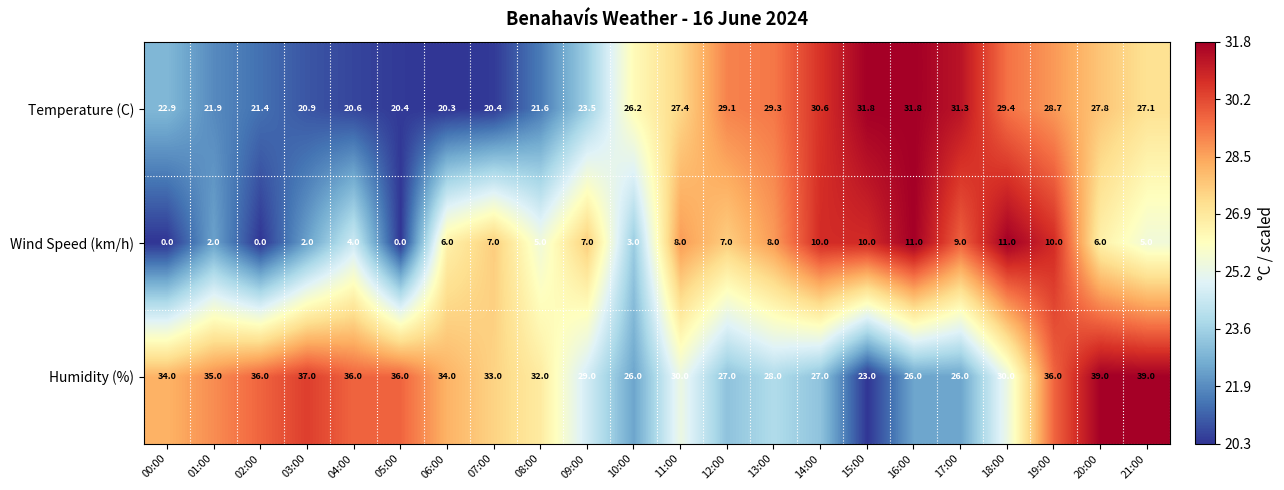

What is the approximate value of Temperature (C) at 18:00?

29.4